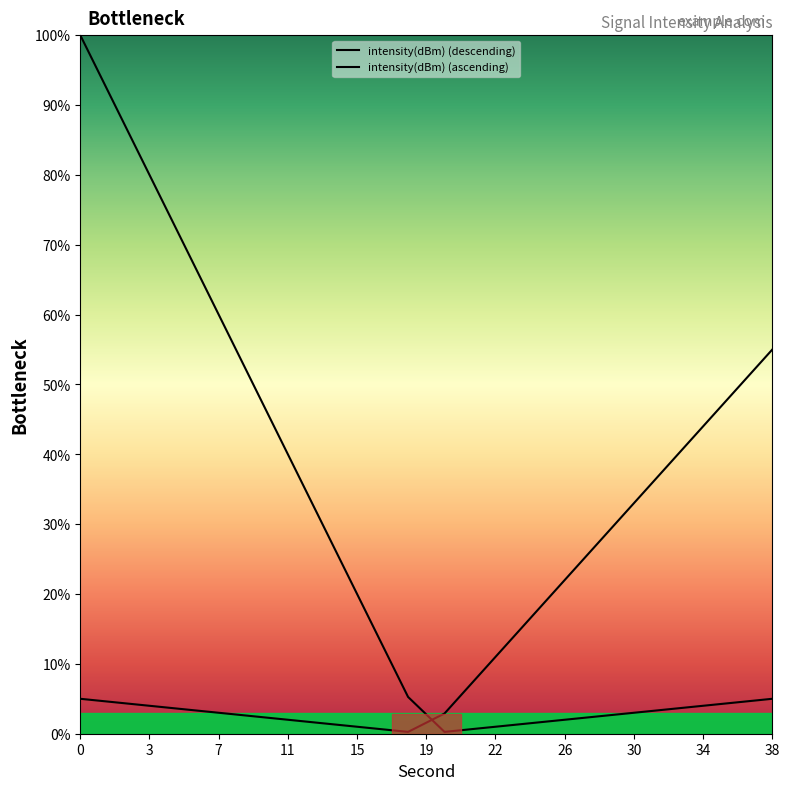

True or false: intensity(dBm) (descending) and intensity(dBm) (ascending) intersect in this chart.

True